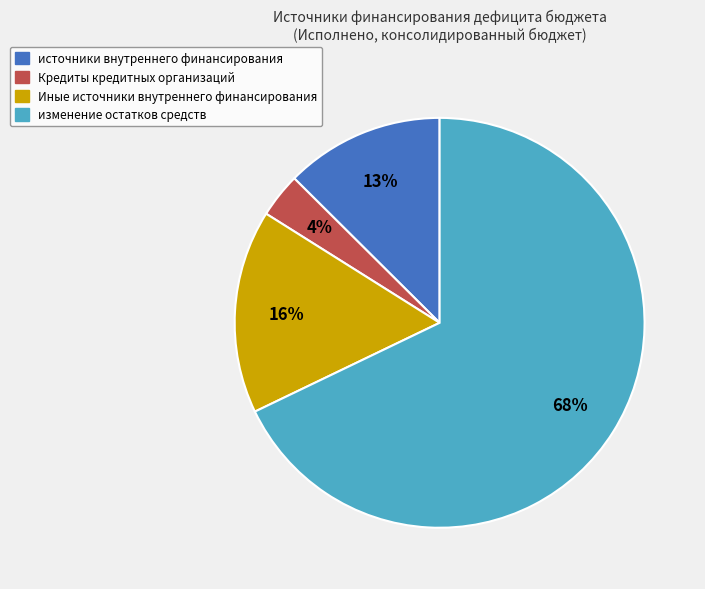

What is the largest slice in the pie chart?

изменение остатков средств